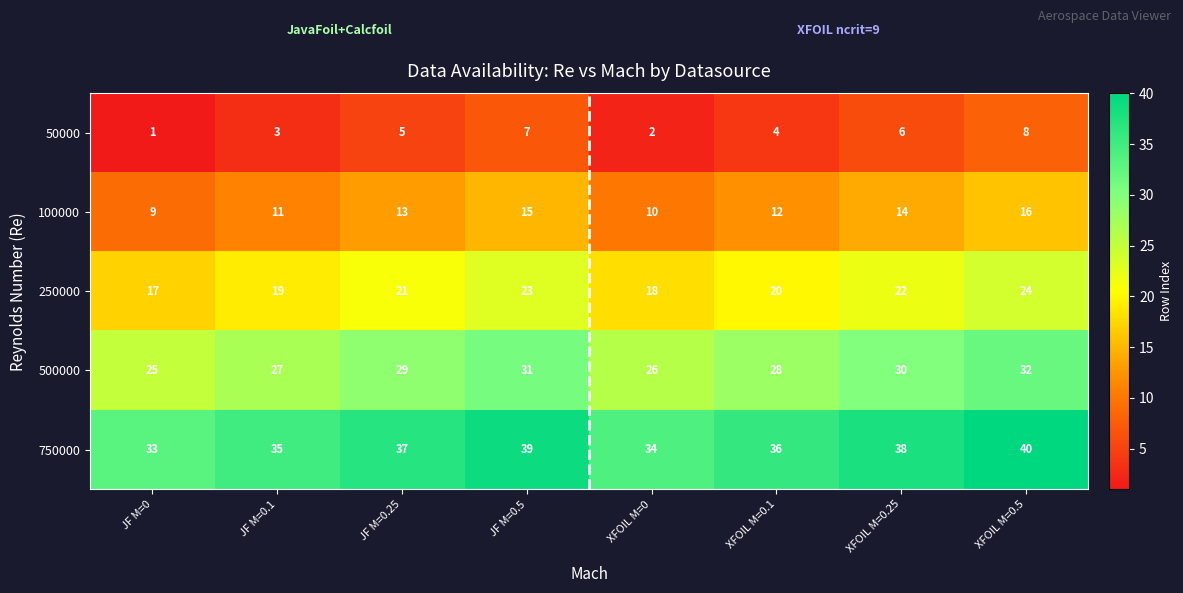

Where is 500000 nearest to the value 28?

XFOIL M=0.1